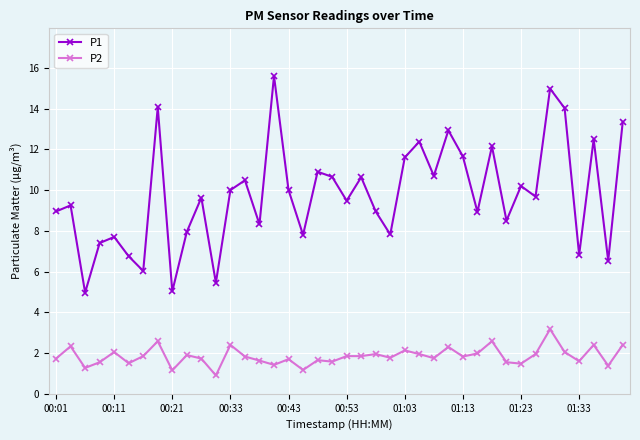

True or false: P2 and P1 cross at least once.

False